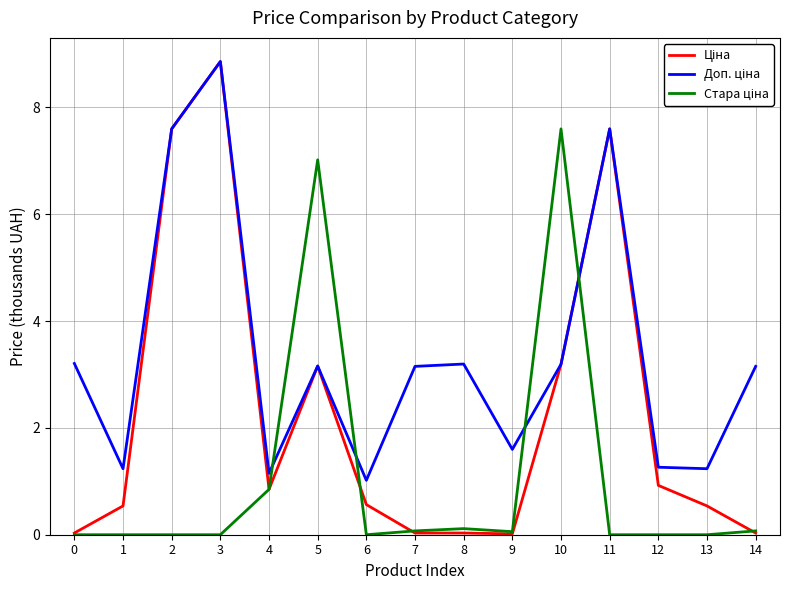

What is the greatest value displayed?

8.9